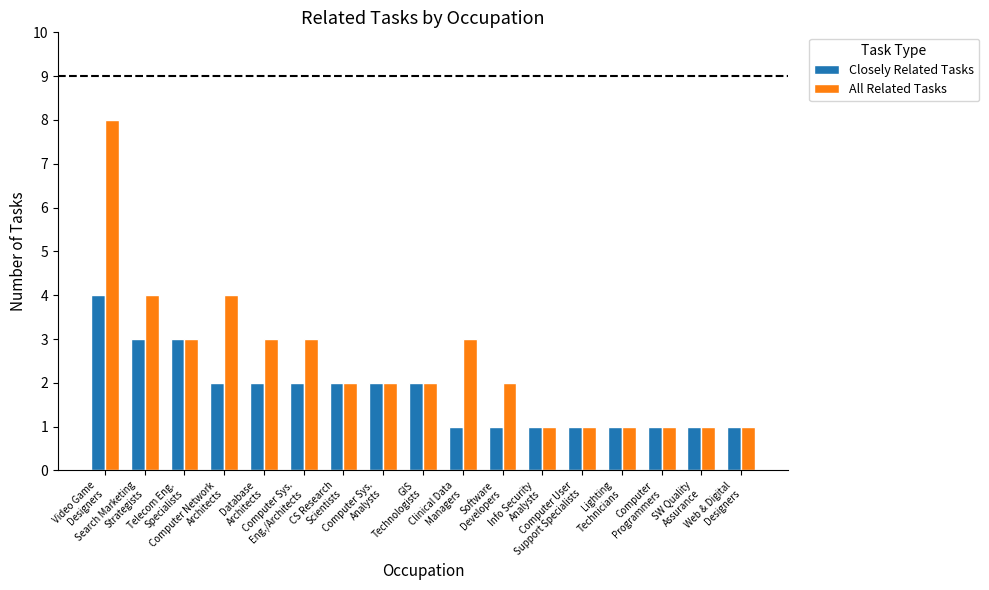

What are all the series names shown in the legend?

Closely Related Tasks, All Related Tasks